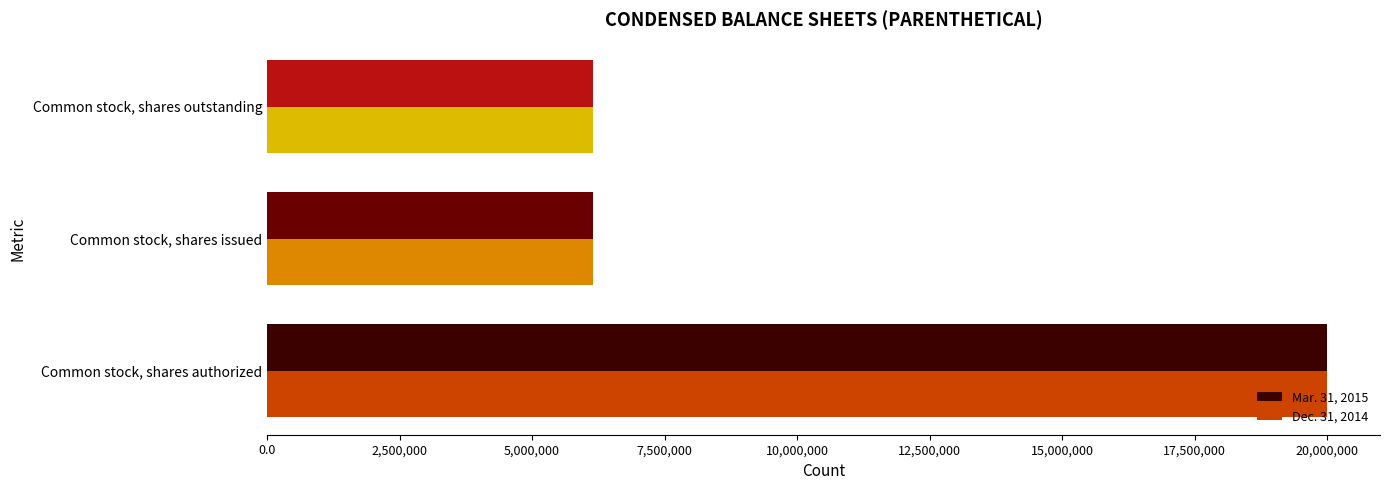

Is it true that Dec. 31, 2014 equals 10229678 at Common stock, shares outstanding?

False